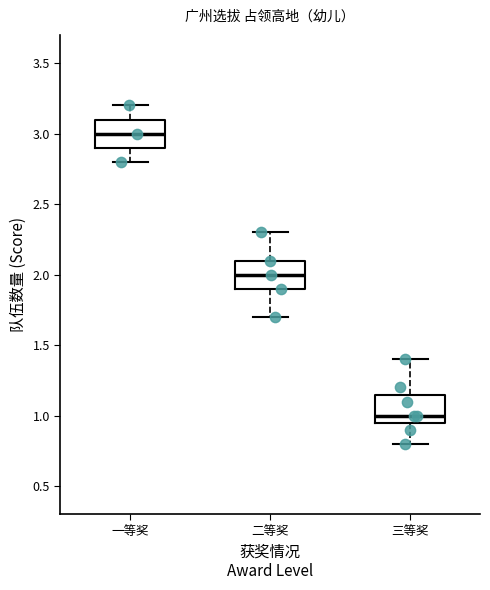

Where does the median line of the box for 二等奖 sit on the y-axis? The values are not printed on the chart, so give them approximately, as read against the axis.

2.00